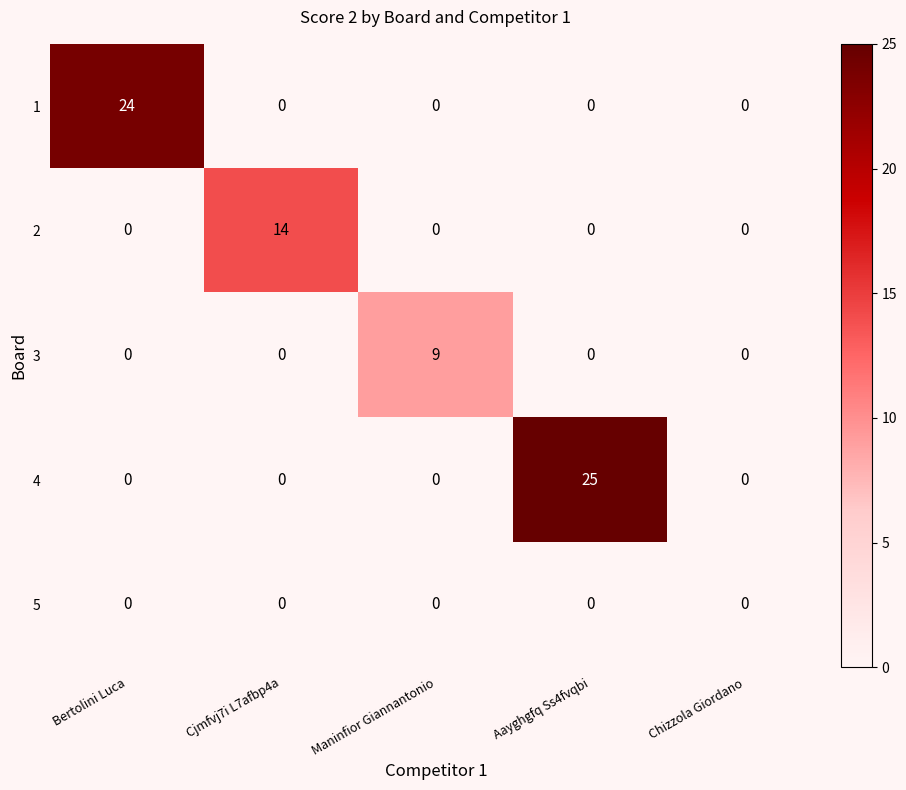

What is the total value across all series at Cjmfvj7i L7afbp4a?

14